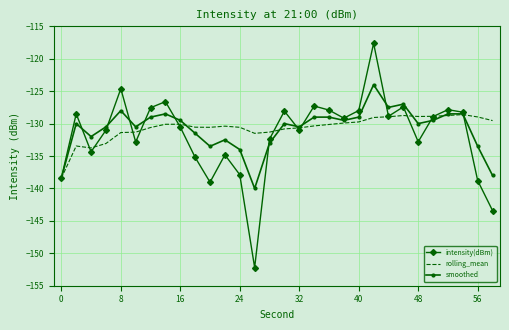

After their last crossing, which series has the higher values: smoothed or intensity(dBm)?

smoothed